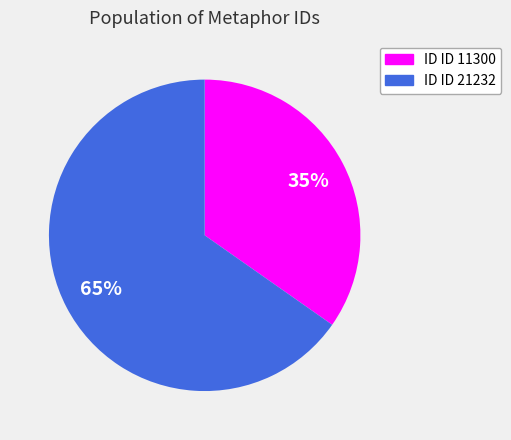

To the nearest percent, what is the average slice percentage?

50%